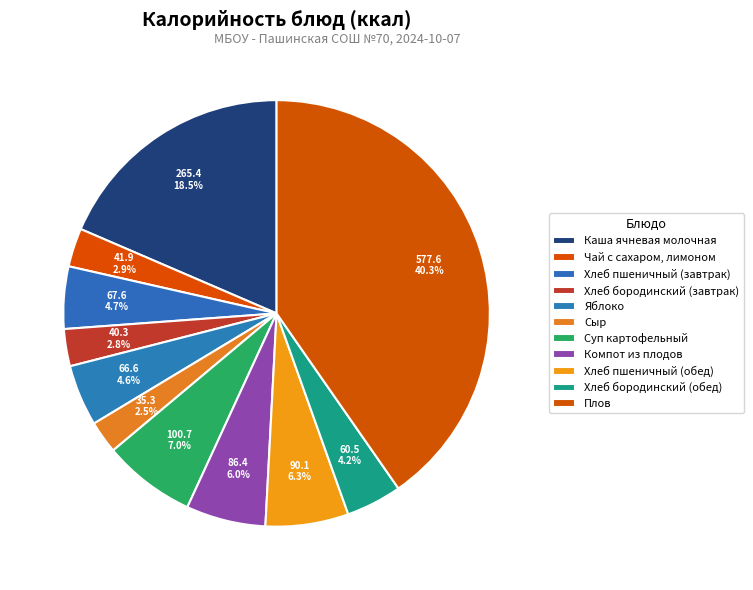

Which has a higher value, Яблоко or Хлеб бородинский (завтрак)?

Яблоко